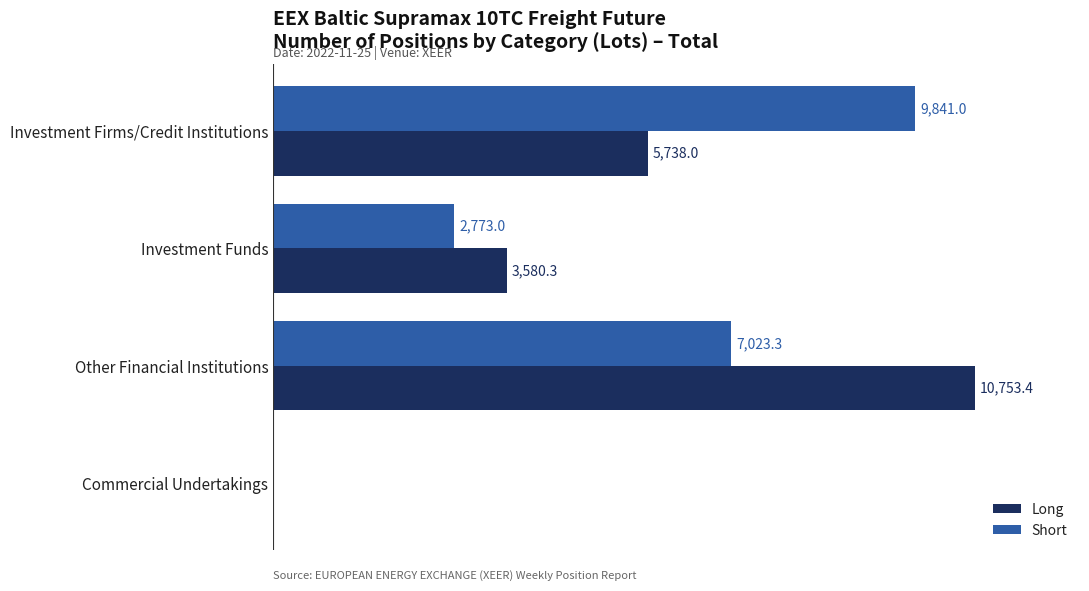

Which category has the highest value in the Short series?

Investment Firms/Credit Institutions